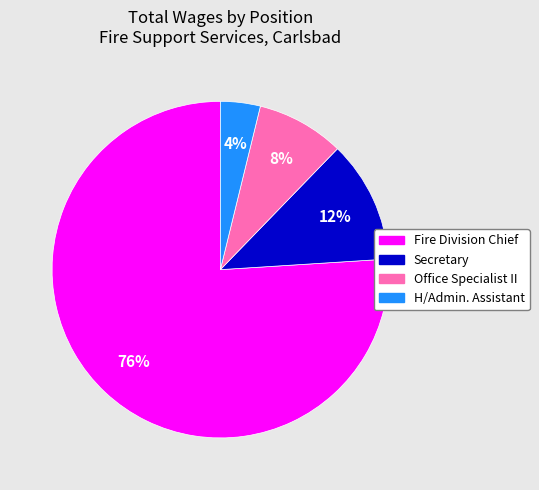

Rank the categories by value from highest to lowest.

Fire Division Chief, Secretary, Office Specialist II, H/Admin. Assistant